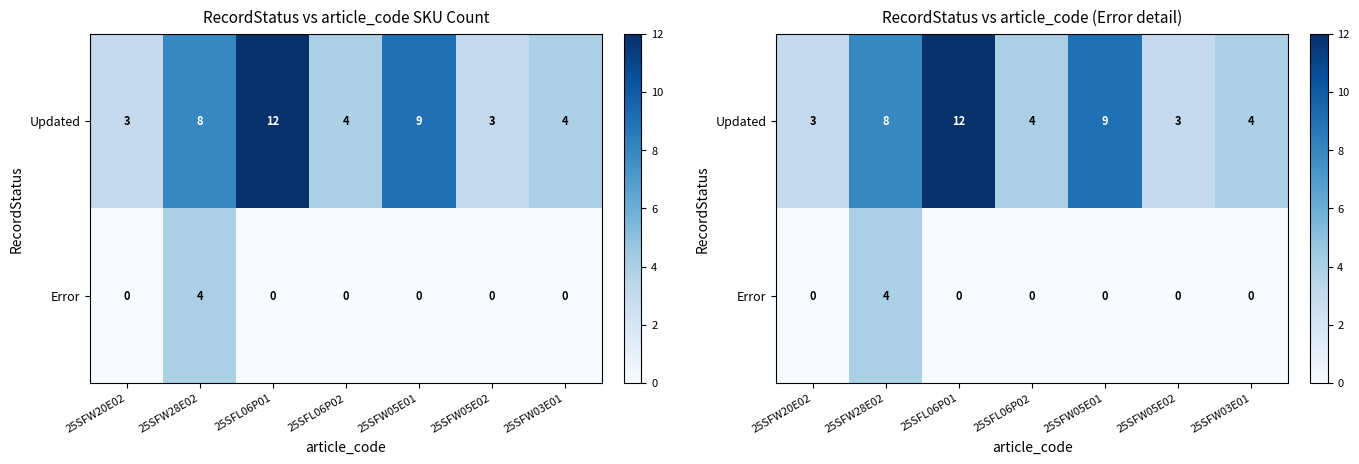

At how many categories does at least one series exceed 3?

5